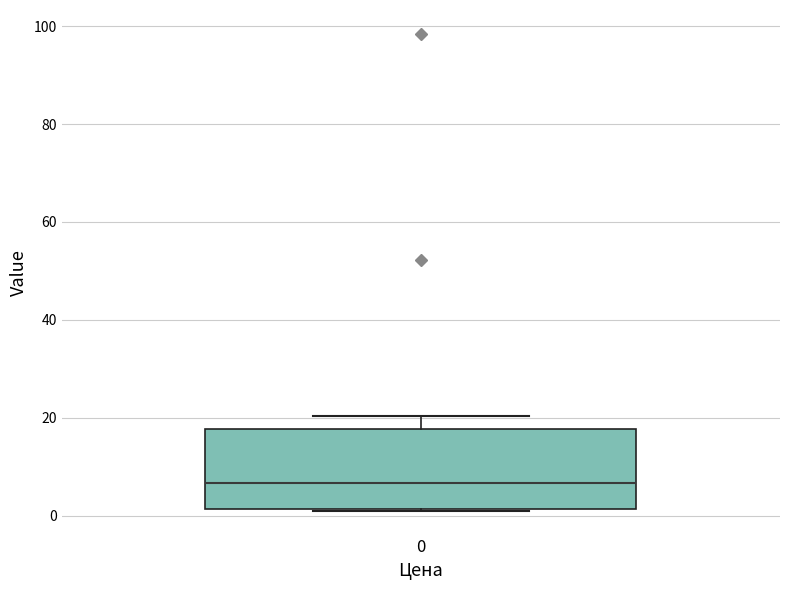

Read this box plot against the y-axis: the position of the median line, the range covered by the box, and the ends of both whiskers. The values are not printed on the chart, so give them approximately, as read against the axis.

median 6, box 2 to 18, whiskers 0 to 20